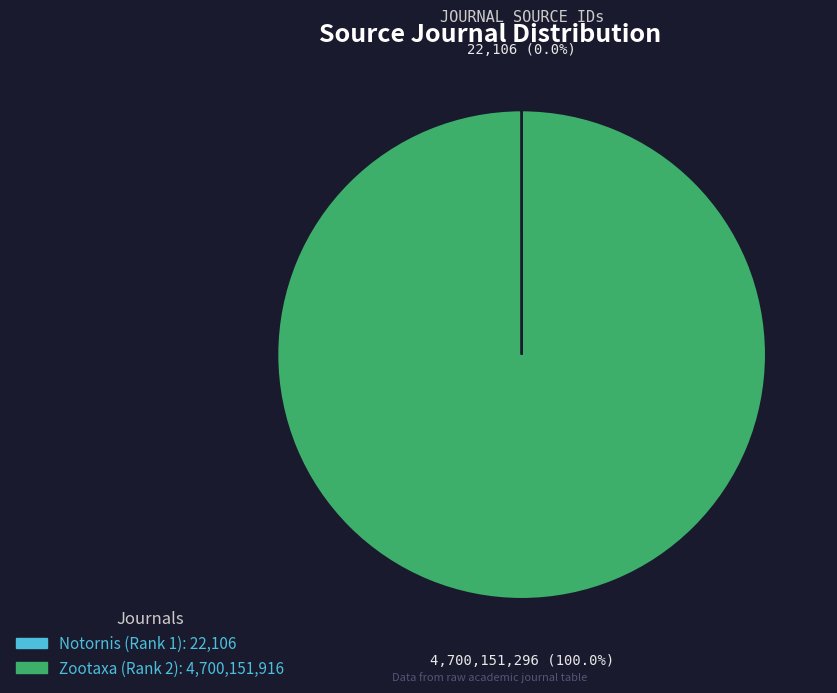

Does Zootaxa (Rank 2) account for over 50% of the chart?

Yes